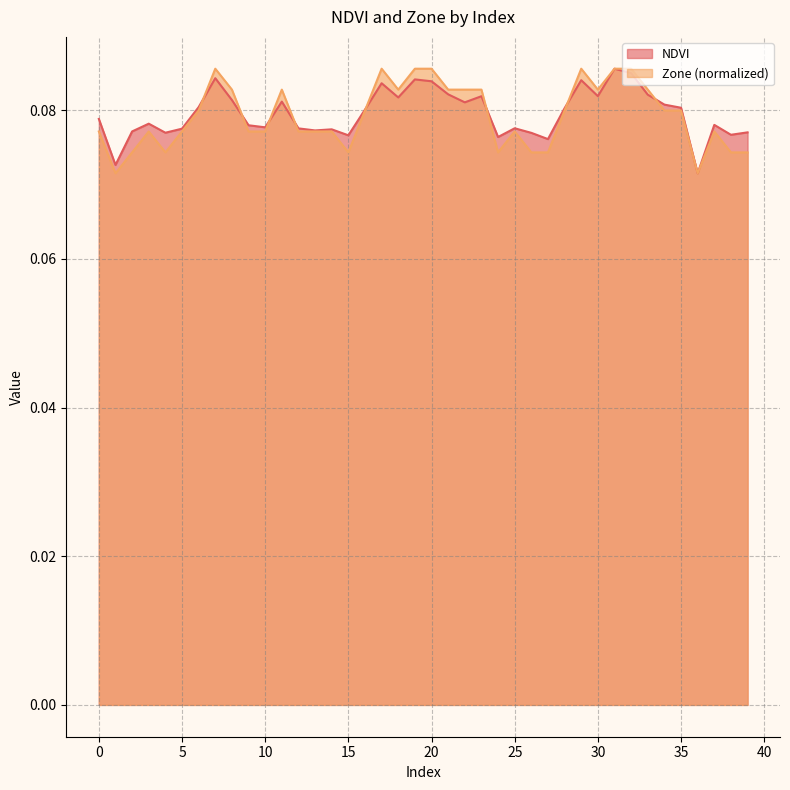

List the labels in order of NDVI value, largest first.

31, 32, 7, 19, 29, 20, 17, 21, 33, 30, 23, 18, 8, 11, 22, 34, 6, 35, 28, 16, 0, 3, 37, 9, 10, 25, 12, 5, 14, 13, 2, 39, 4, 26, 38, 15, 24, 27, 1, 36